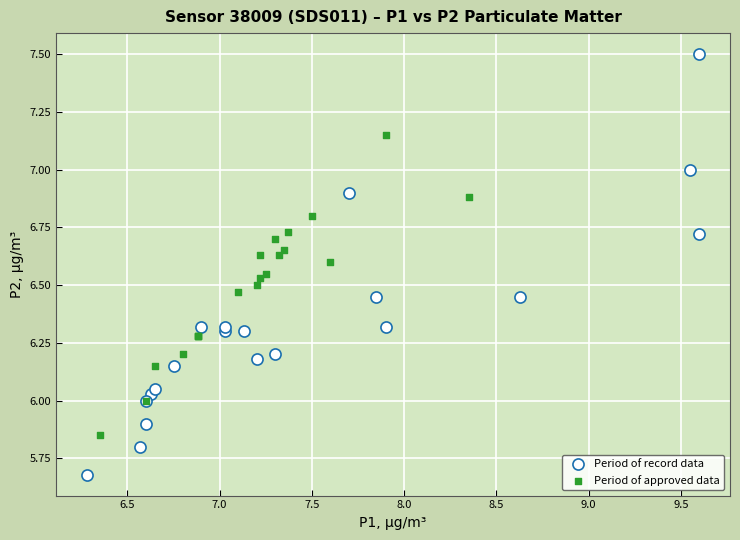

Which series contains the lowest Y value?

Period of record data